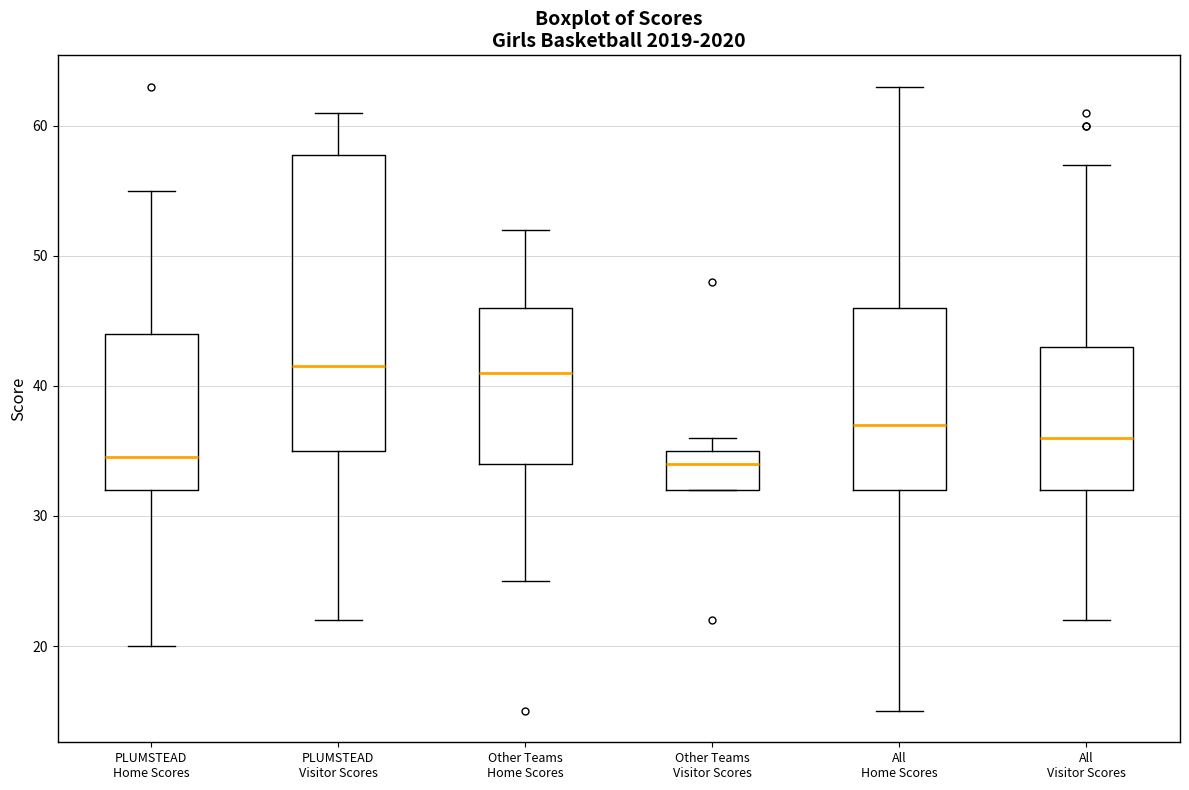

Where does the median line of the box for All Visitor Scores sit on the y-axis? The values are not printed on the chart, so give them approximately, as read against the axis.

36